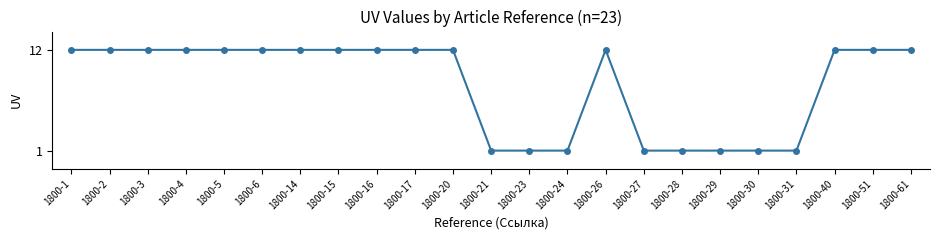

What is the greatest value displayed?

12